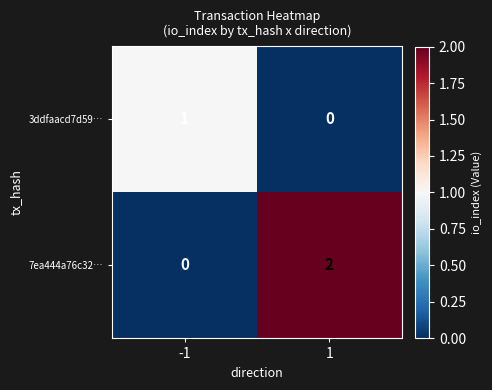

Reading left to right, list all the values displayed in this chart.

3ddfaacd7d59…: 1	0
7ea444a76c32…: 0	2